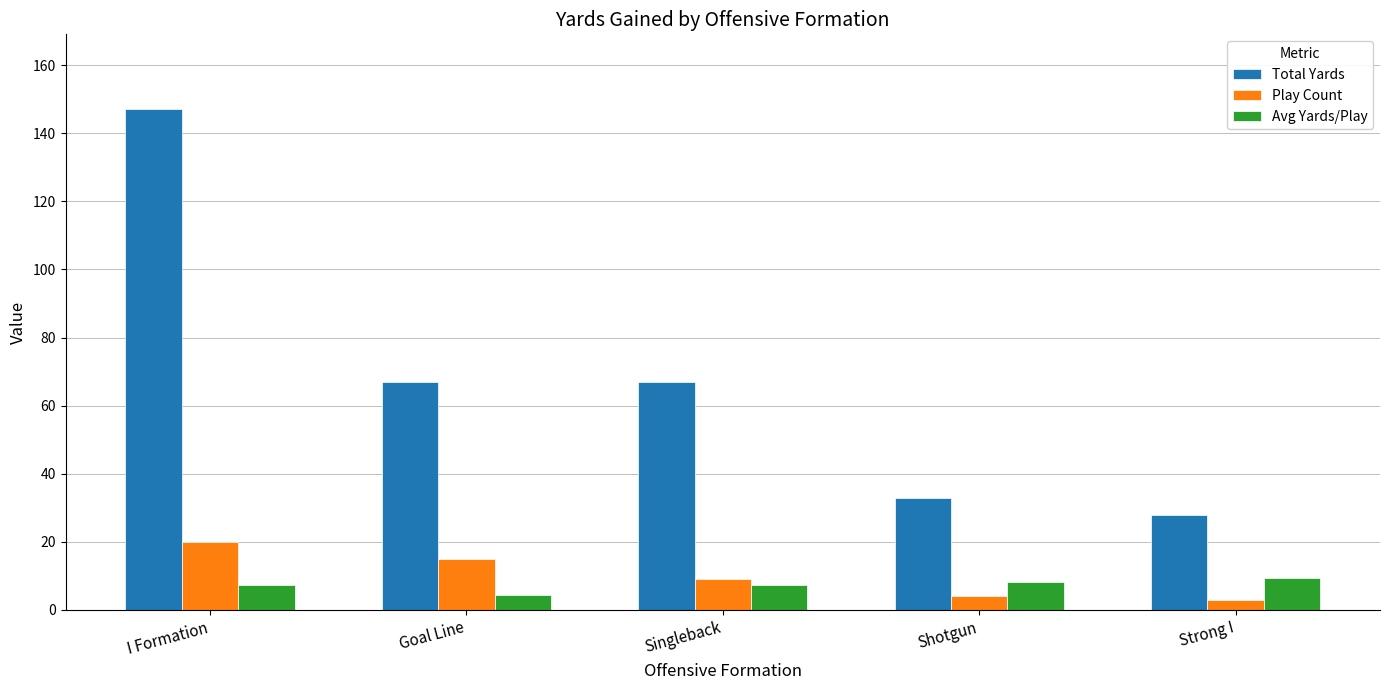

Is the value of Total Yards at Goal Line greater than the value of Play Count at Shotgun?

Yes